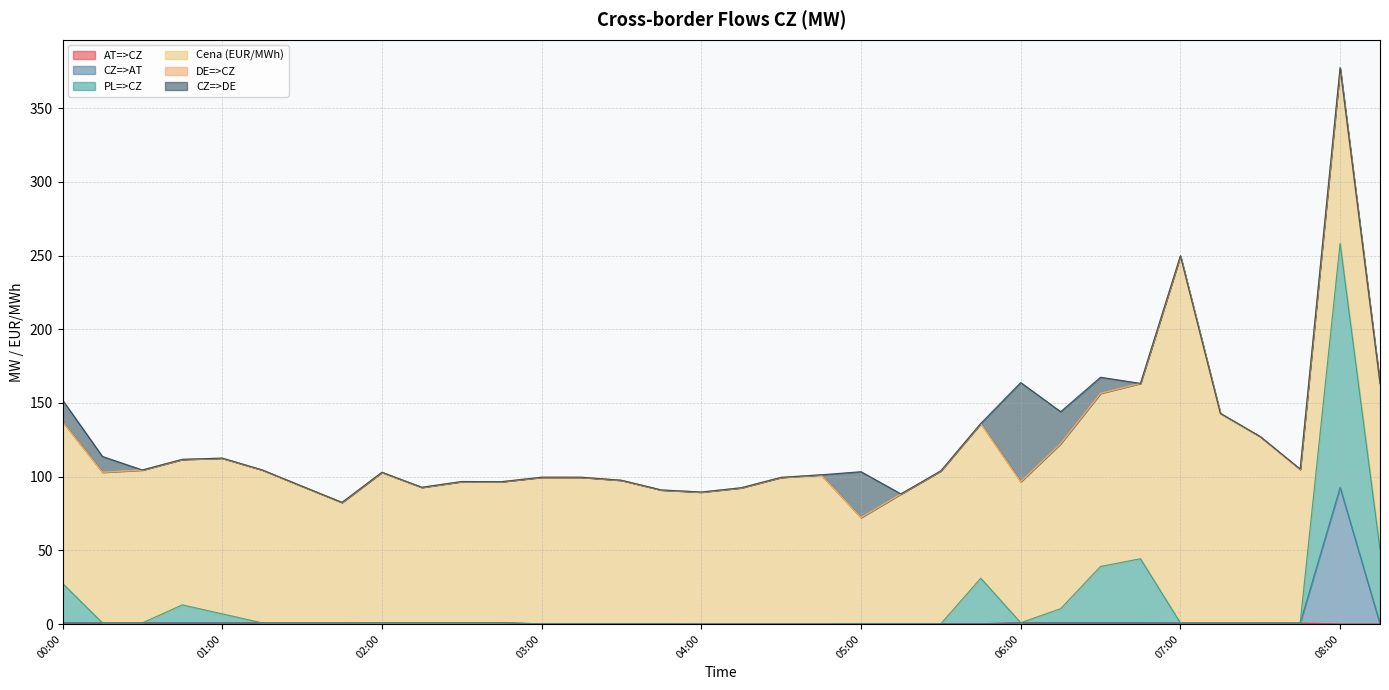

Reading right to left, list all the values displayed in this chart.

AT=>CZ: 0.0	0.0	0.7	0.7	0.7	0.7	0.9	0.9	0.9	0.9	0.2	0.2	0.2	0.2	0.0	0.0	0.0	0.0	0.1	0.1	0.1	0.1	0.9	0.9	0.9	0.9	0.8	0.8	0.8	0.8	0.8	0.8	0.8	0.8
CZ=>AT: 0.0	92.7	0.7	0.7	0.7	0.7	0.9	0.9	0.9	0.9	0.2	0.2	0.2	0.2	0.0	0.0	0.0	0.0	0.1	0.1	0.1	0.1	0.9	0.9	0.9	0.9	0.8	0.8	0.8	0.8	0.8	0.8	0.8	0.8
PL=>CZ: 50.7	258.3	0.7	0.8	0.8	0.8	44.3	39.1	10.4	0.9	31.1	0.2	0.2	0.2	0.0	0.0	0.0	0.0	0.1	0.1	0.1	0.1	0.9	0.9	0.9	0.9	0.8	0.8	0.8	6.9	13.0	0.8	0.8	27.6